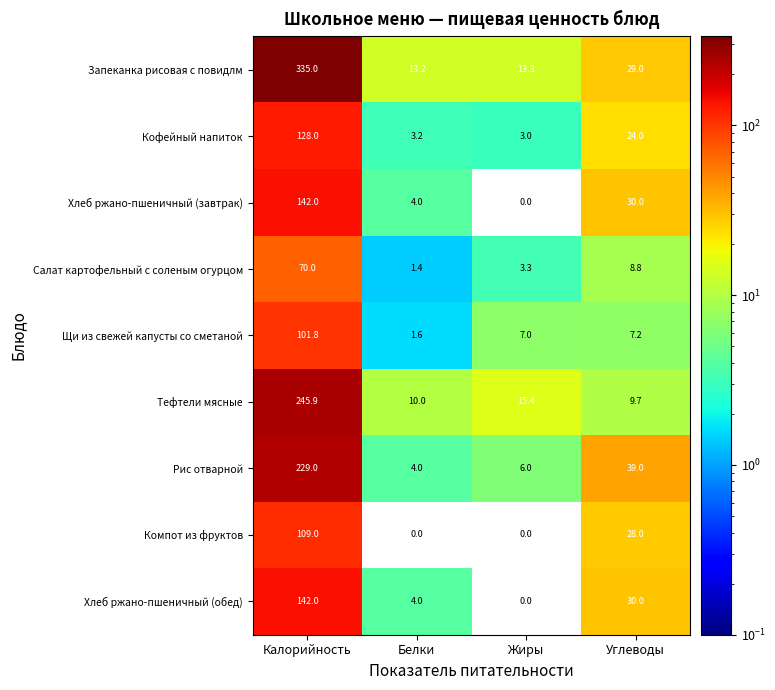

Which label corresponds to the largest value in the chart?

Калорийность